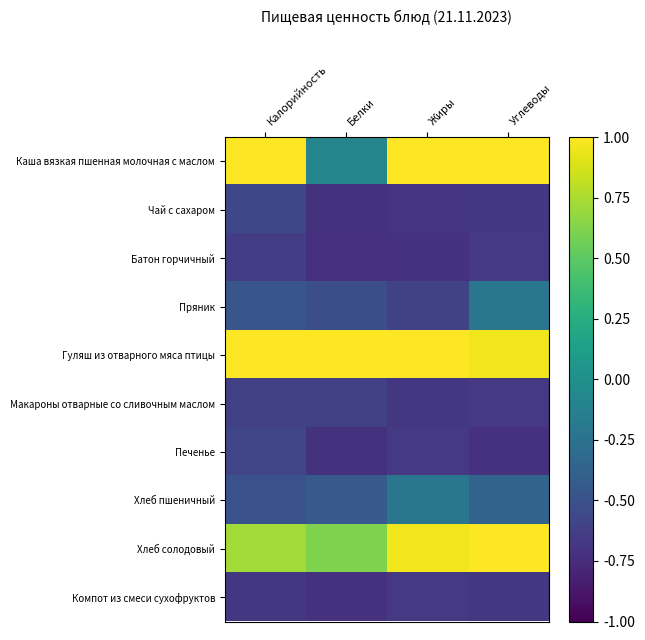

Which has a higher value, Калорийность or Белки?

Калорийность